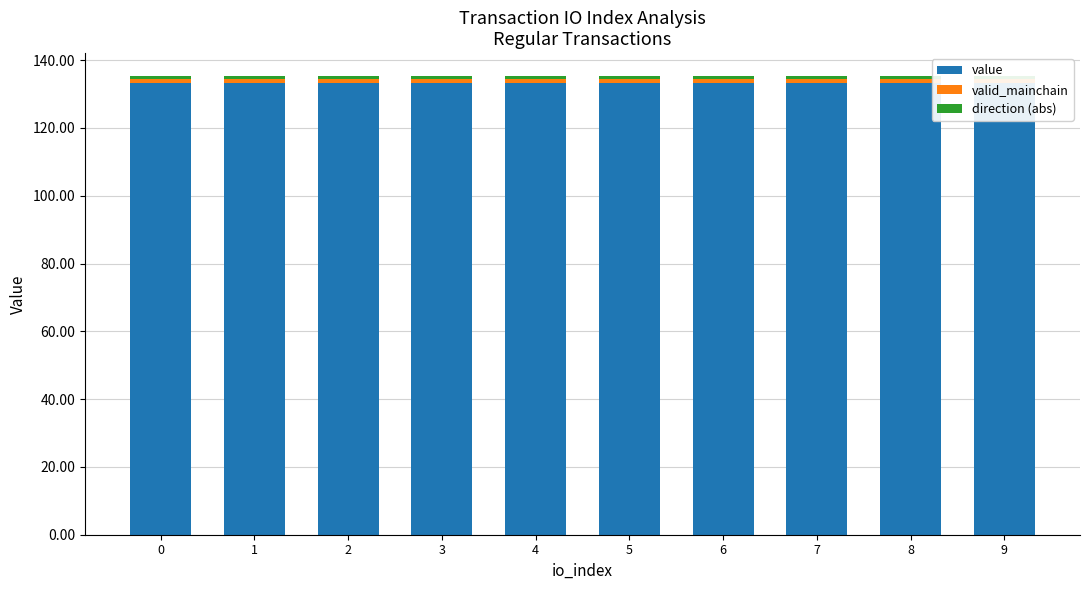

What is the total value across all series at 5?

135.3